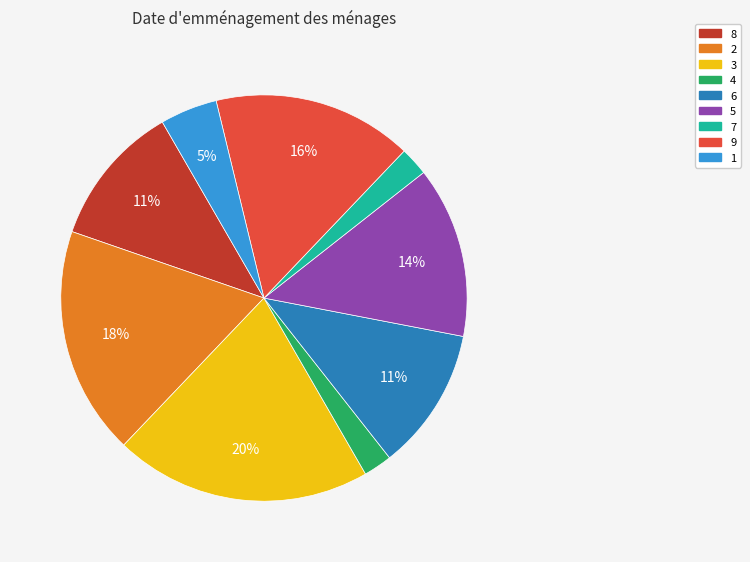

Is there any slice that represents more than half of the pie?

No